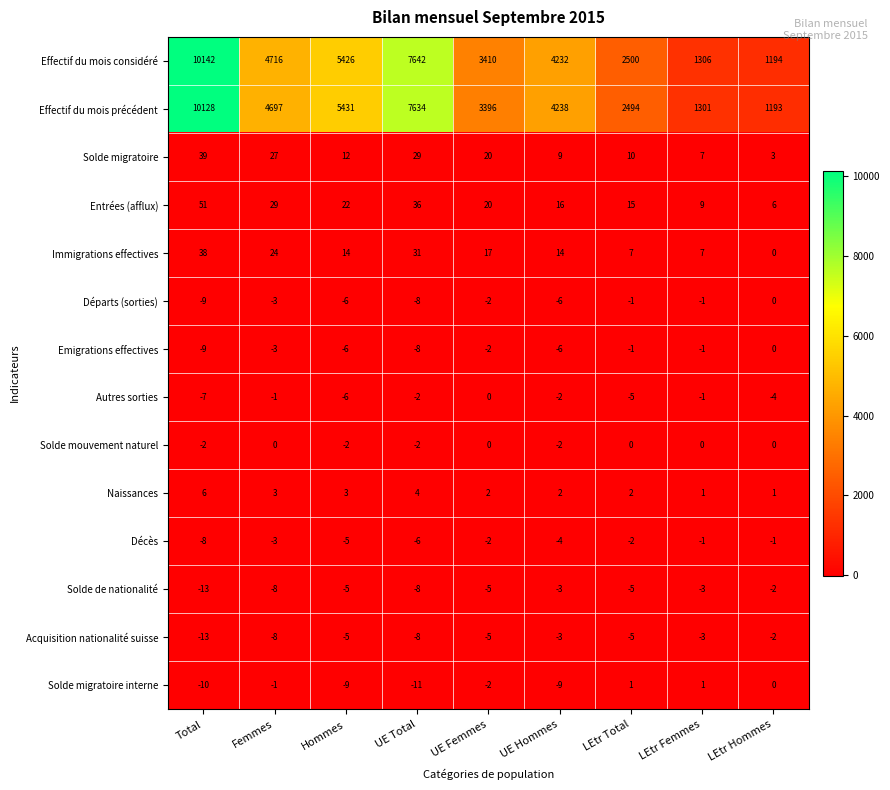

What is the sum of the Décès values at Total and UE Femmes?

-10